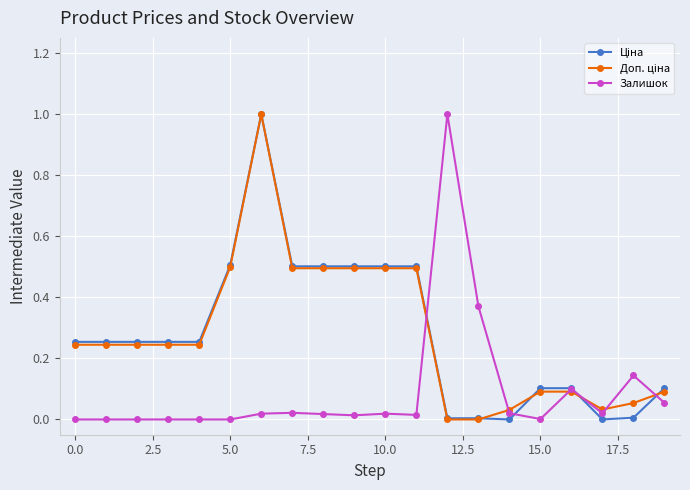

True or false: Залишок has more than 0 interior local peaks.

True